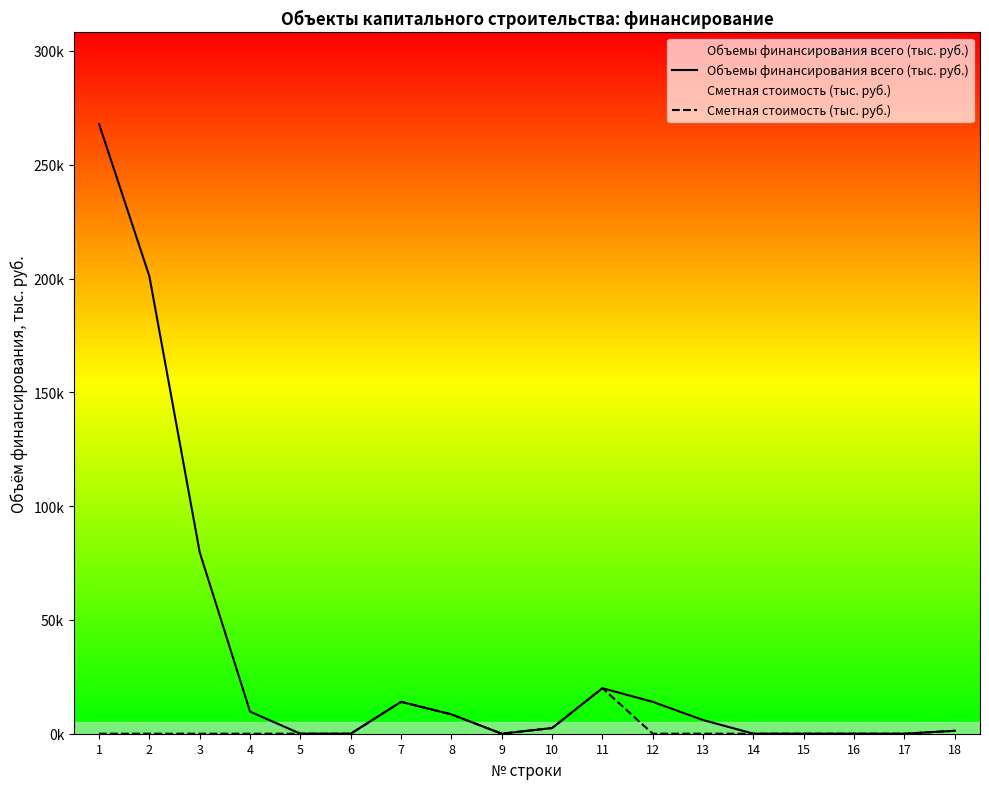

Rank the categories by Сметная стоимость (тыс. руб.) value from lowest to highest.

1, 2, 3, 4, 5, 6, 9, 12, 13, 14, 15, 16, 17, 18, 10, 8, 7, 11